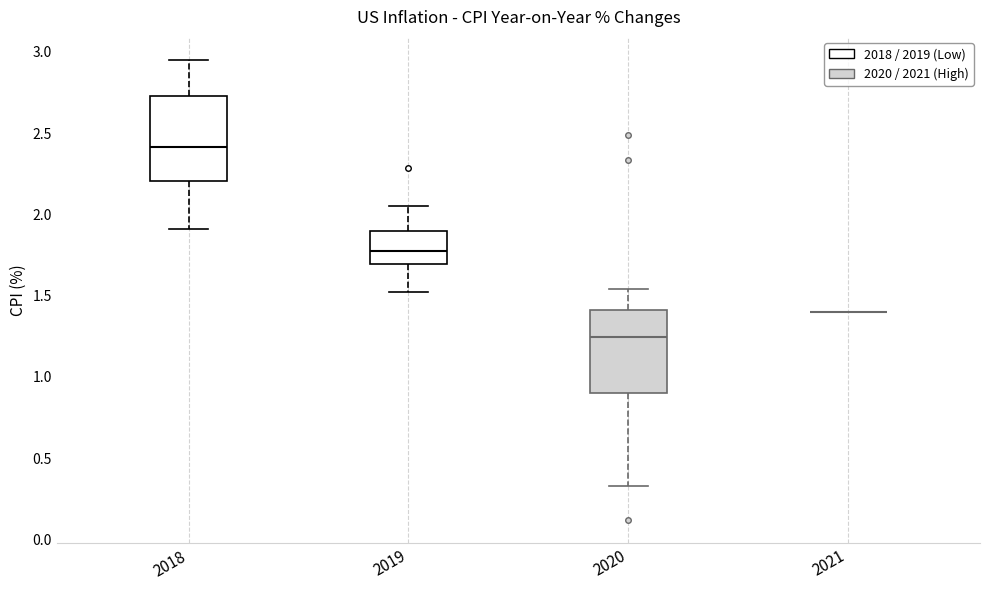

Reading left to right, transcribe this box plot: for each box, give where its median line is, the range the box spans, and where its two whiskers end, as read against the y-axis. The values are not printed on the chart, so give them approximately, as read against the axis.

2018: median 2.40, box 2.20 to 2.70, whiskers 1.90 to 2.95
2019: median 1.80, box 1.70 to 1.90, whiskers 1.50 to 2.05
2020: median 1.25, box 0.90 to 1.40, whiskers 0.35 to 1.55
2021: box collapsed to a line at 1.40, whiskers 1.40 to 1.40